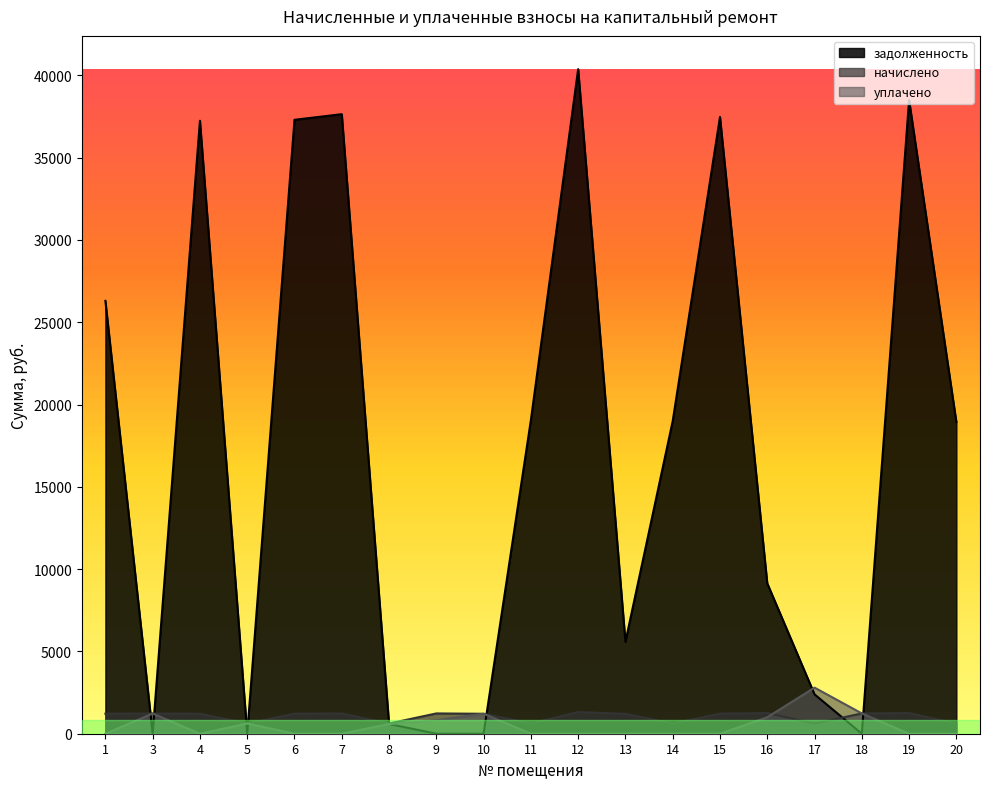

How many interior local peaks does the уплачено series have?

4